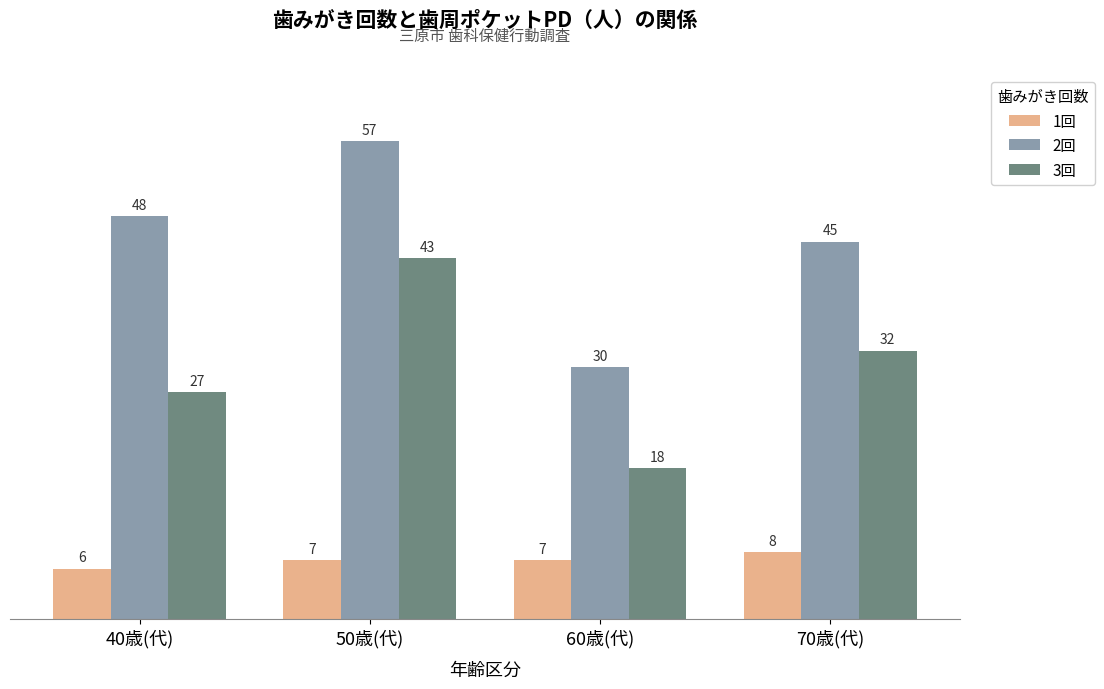

List the series in order of their overall mean, lowest first.

1回, 3回, 2回